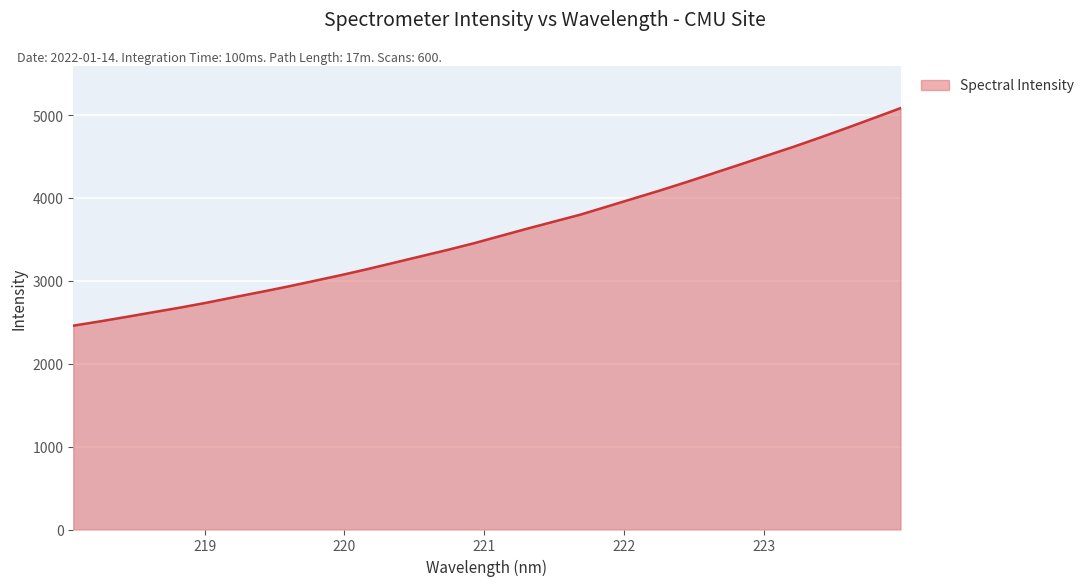

What is the smallest value displayed?

2459.1